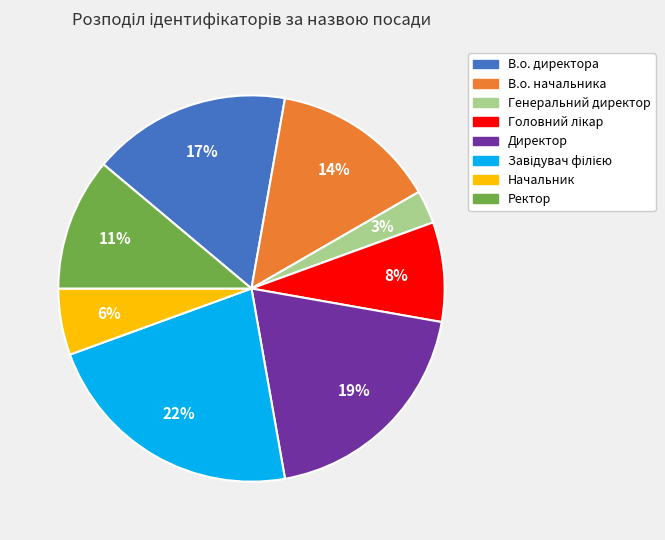

To the nearest percent, what is the average slice percentage?

12%